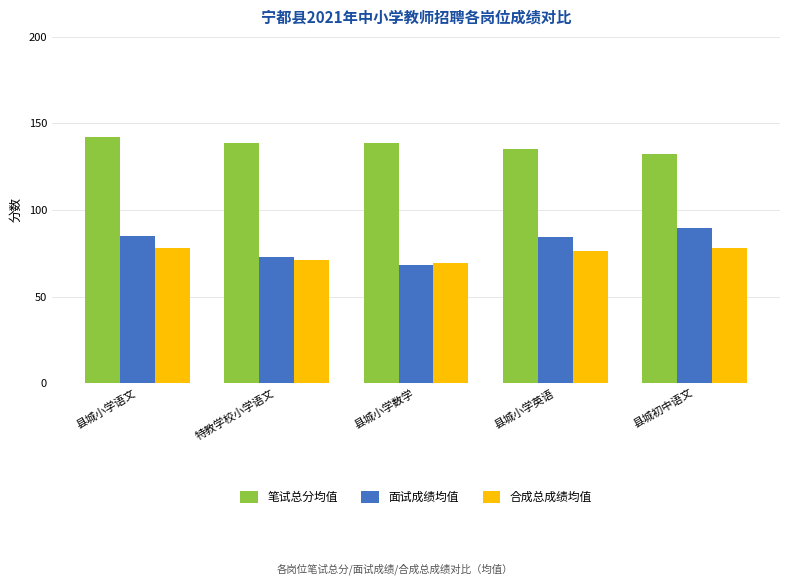

Are the bars horizontal?

No